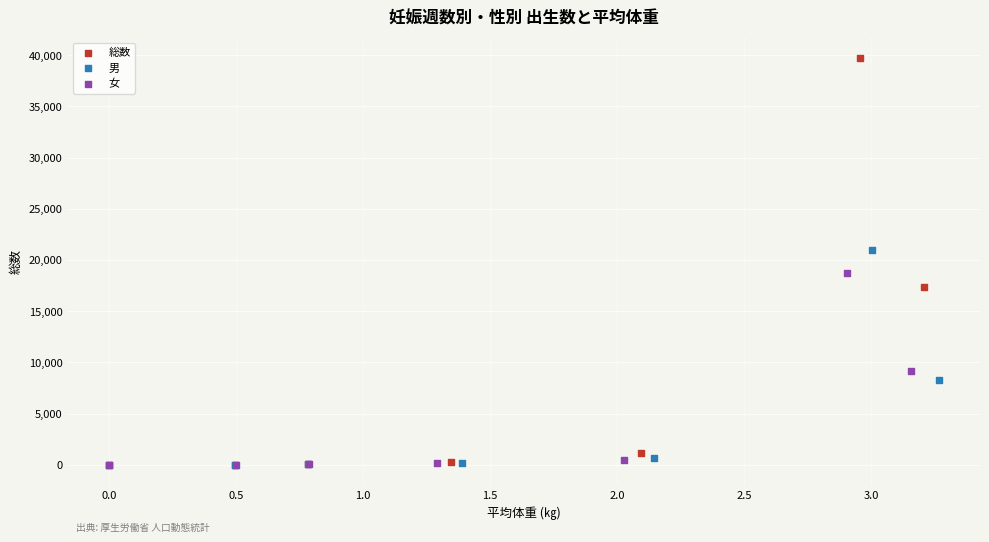

Which series contains the highest Y value?

総数